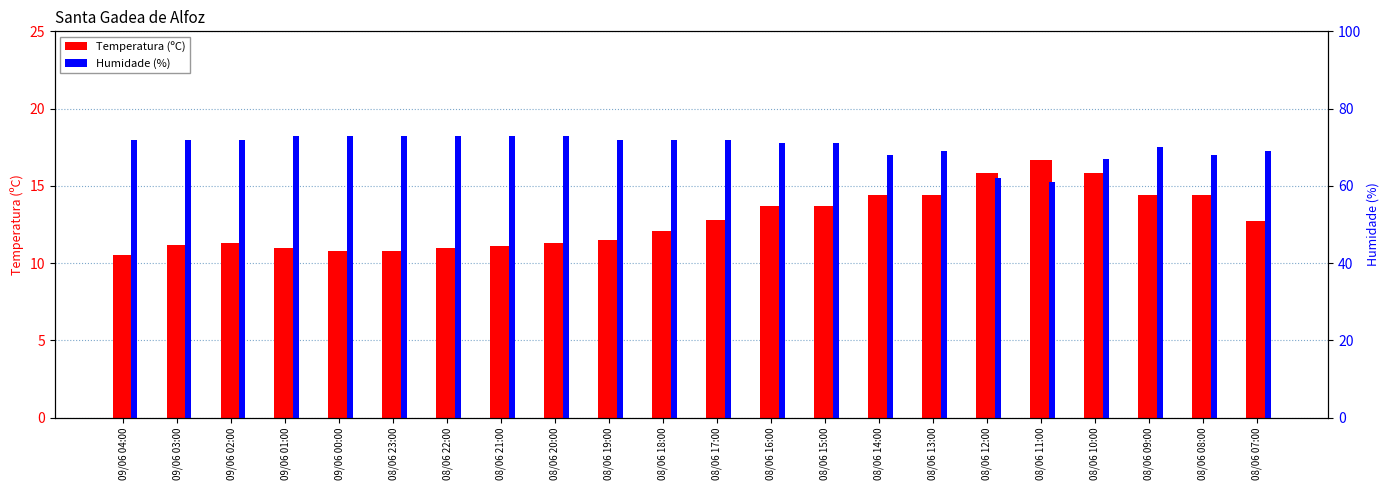

Reading left to right, list all the values displayed in this chart.

Temperatura (ºC): 09/06 04:00=10.5	09/06 03:00=11.2	09/06 02:00=11.3	09/06 01:00=11.0	09/06 00:00=10.8	08/06 23:00=10.8	08/06 22:00=11.0	08/06 21:00=11.1	08/06 20:00=11.3	08/06 19:00=11.5	08/06 18:00=12.1	08/06 17:00=12.8	08/06 16:00=13.7	08/06 15:00=13.7	08/06 14:00=14.4	08/06 13:00=14.4	08/06 12:00=15.8	08/06 11:00=16.7	08/06 10:00=15.8	08/06 09:00=14.4	08/06 08:00=14.4	08/06 07:00=12.7
Humidade (%): 09/06 04:00=72.0	09/06 03:00=72.0	09/06 02:00=72.0	09/06 01:00=73.0	09/06 00:00=73.0	08/06 23:00=73.0	08/06 22:00=73.0	08/06 21:00=73.0	08/06 20:00=73.0	08/06 19:00=72.0	08/06 18:00=72.0	08/06 17:00=72.0	08/06 16:00=71.0	08/06 15:00=71.0	08/06 14:00=68.0	08/06 13:00=69.0	08/06 12:00=62.0	08/06 11:00=61.0	08/06 10:00=67.0	08/06 09:00=70.0	08/06 08:00=68.0	08/06 07:00=69.0